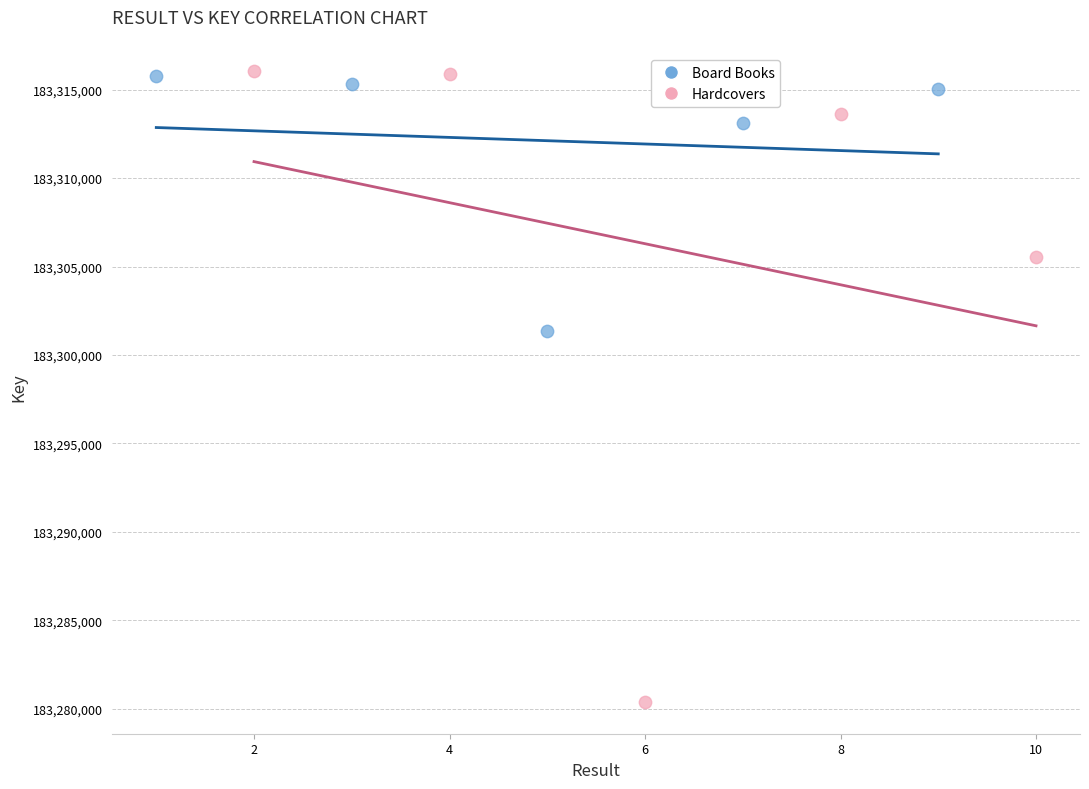

Which series has the widest spread of Y values?

Hardcovers